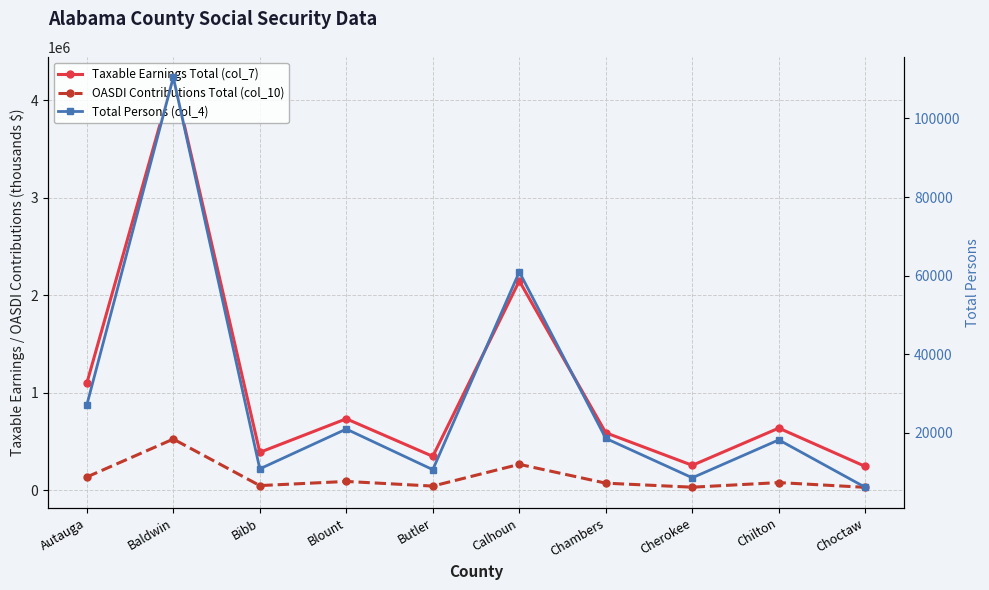

What is the difference between the highest and lowest values at Chilton?

619237